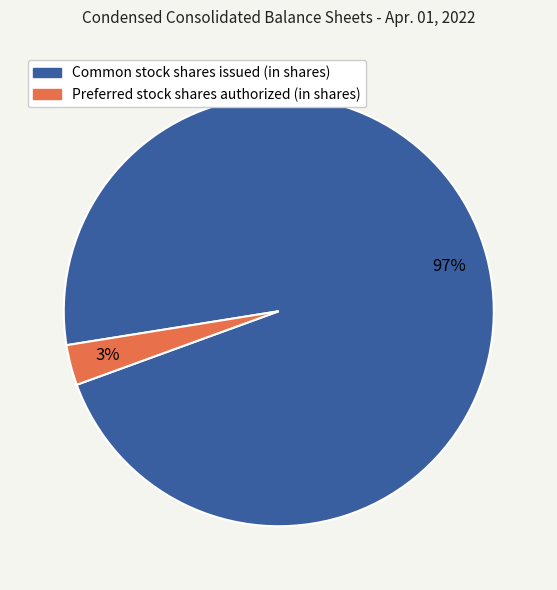

To the nearest percent, what is the difference between the Common stock shares issued (in shares) and Preferred stock shares authorized (in shares) slice percentages?

94%